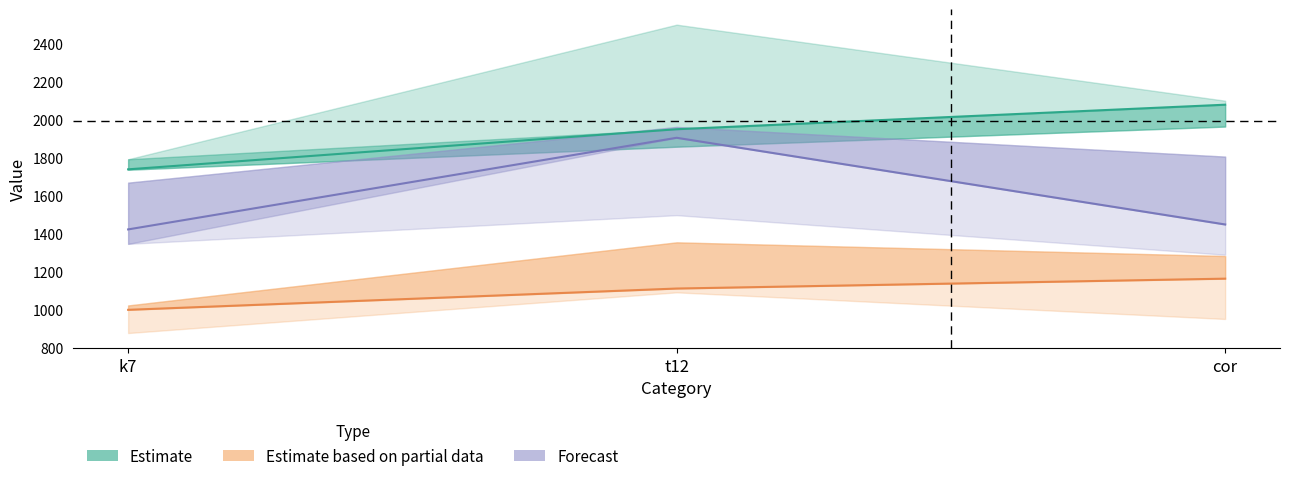

What is the highest value of the Forecast series?

1905